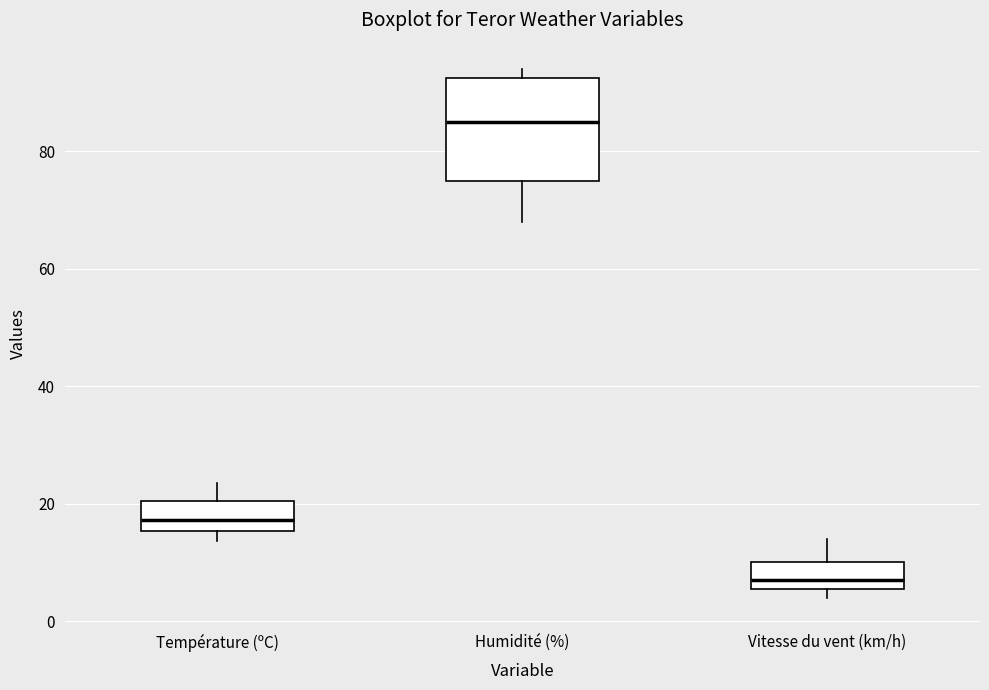

Reading left to right, transcribe this box plot: for each box, give where its median line is, the range the box spans, and where its two whiskers end, as read against the y-axis. The values are not printed on the chart, so give them approximately, as read against the axis.

Température (ºC): median 18, box 16 to 20, whiskers 14 to 24
Humidité (%): median 86, box 76 to 92, whiskers 68 to 94
Vitesse du vent (km/h): median 8, box 6 to 10, whiskers 4 to 14